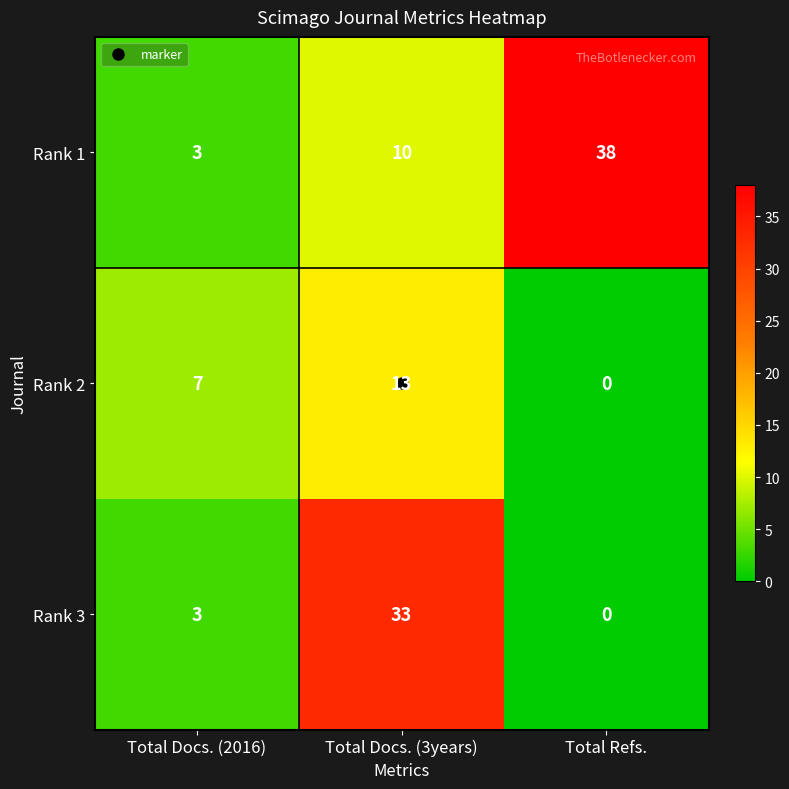

What is the average value of the Rank 1 series?

17